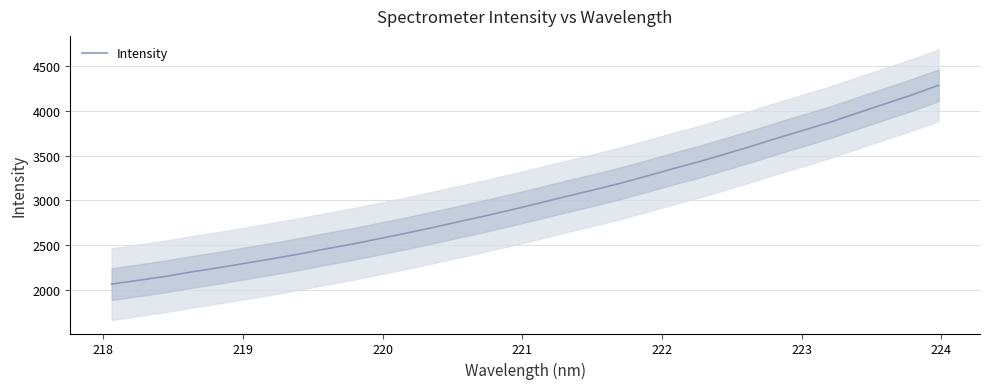

What is the maximum value for Intensity?

4287.9